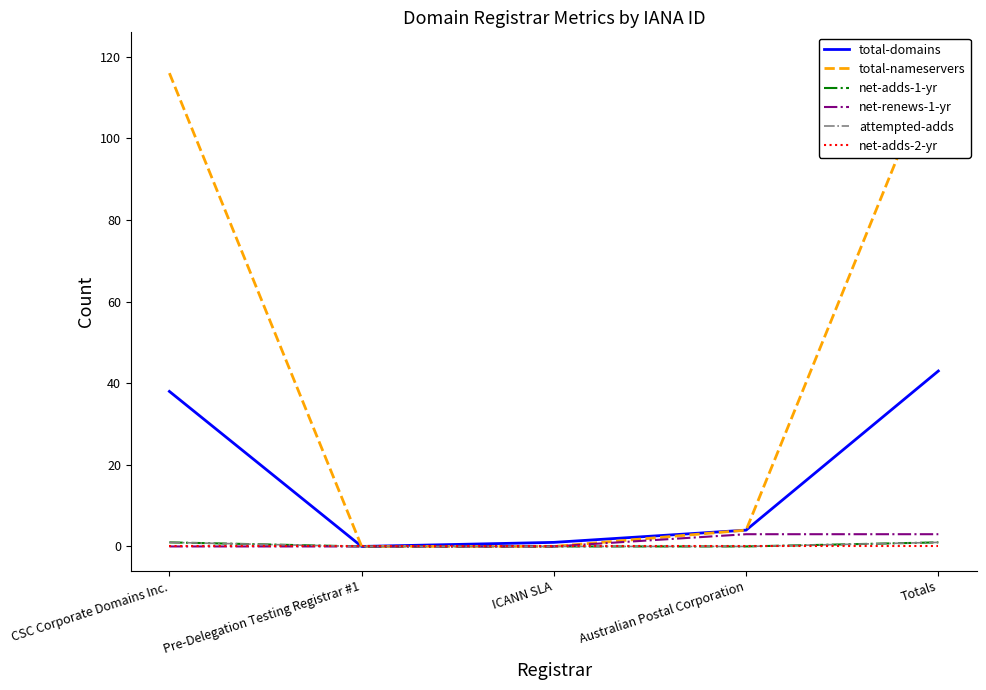

Which category has the lowest value across all series?

Pre-Delegation Testing Registrar #1